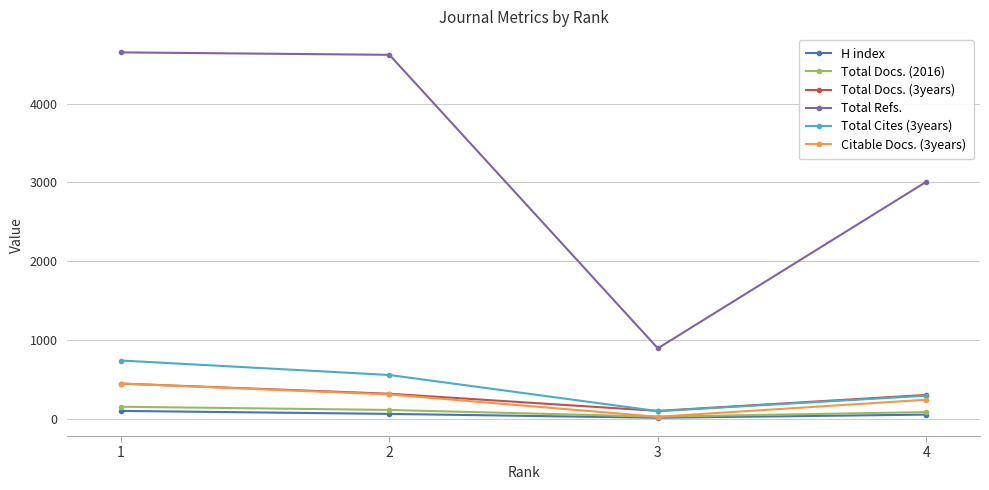

What is the smallest value displayed?

11